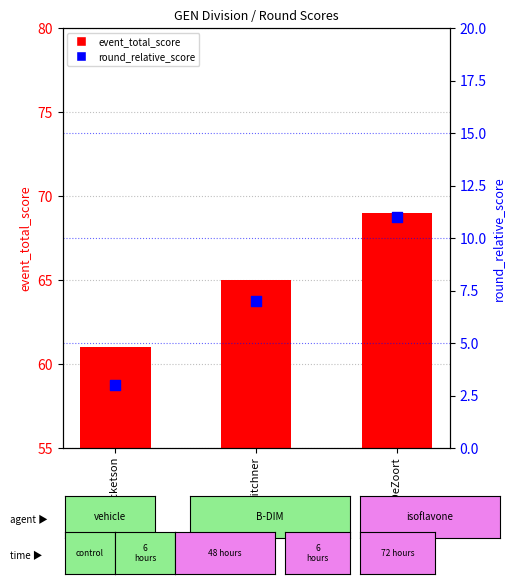

What is the total value across all series at Jake DeZoort?

80